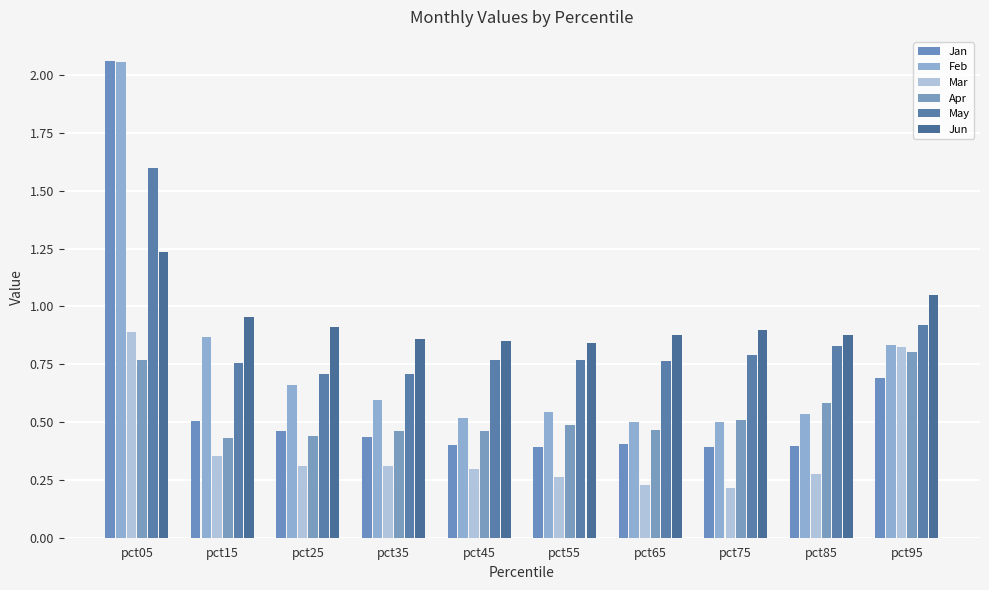

Are the bars grouped side by side (vs. stacked)?

Yes